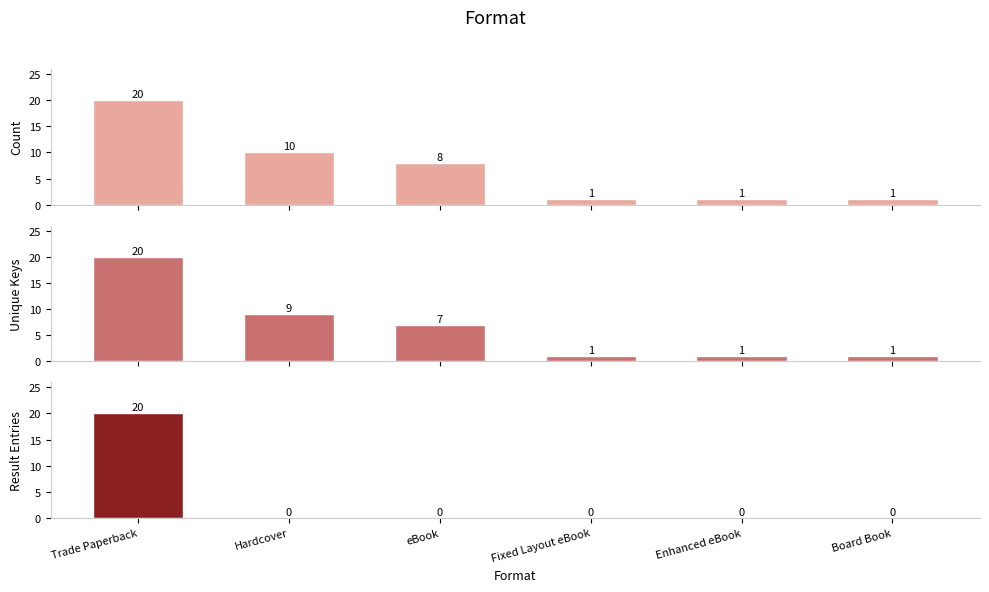

What is the difference between the highest and lowest values at Hardcover?

10